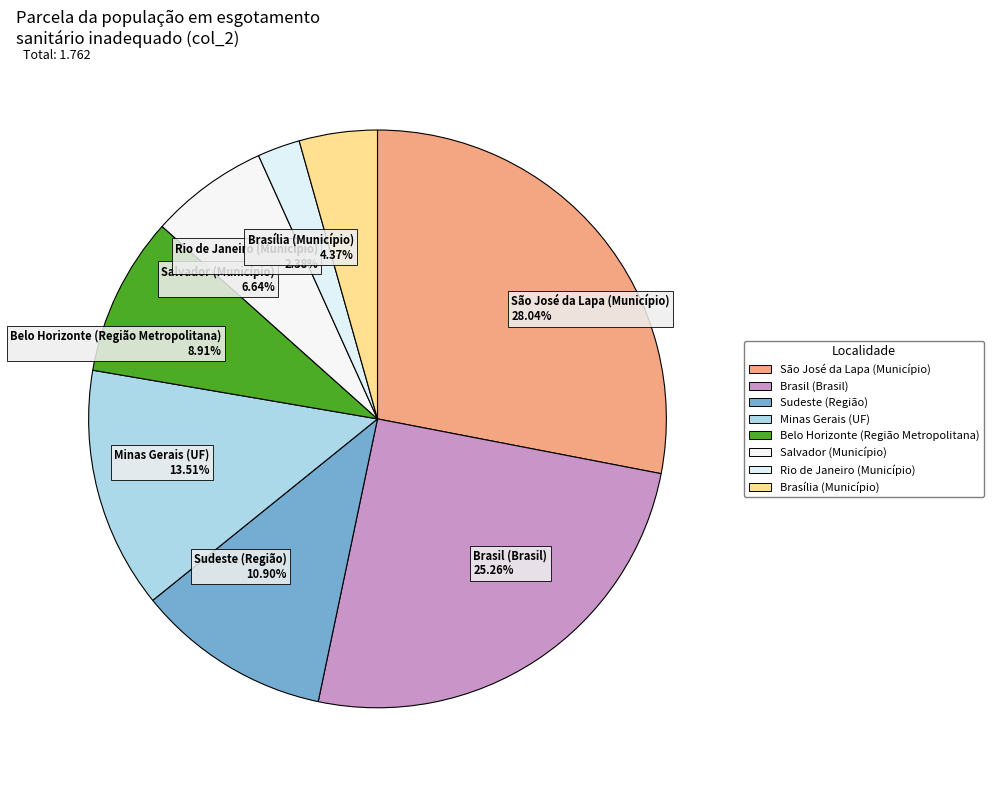

Rank the categories by value from highest to lowest.

São José da Lapa (Município) 28.04%, Brasil (Brasil) 25.26%, Minas Gerais (UF) 13.51%, Sudeste (Região) 10.90%, Belo Horizonte (Região Metropolitana) 8.91%, Salvador (Município) 6.64%, Brasília (Município) 4.37%, Rio de Janeiro (Município) 2.38%